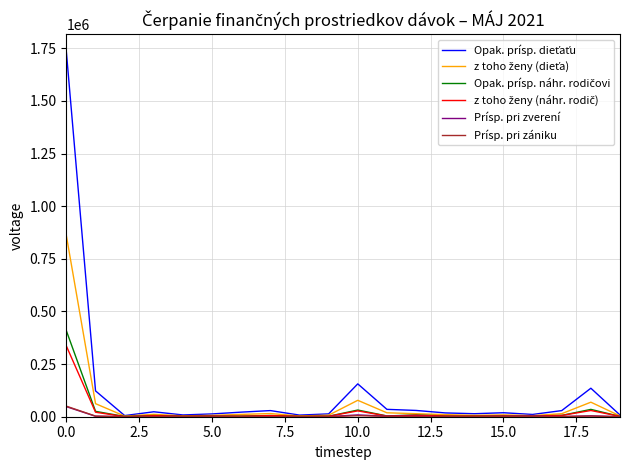

What is the maximum value shown in the chart?

1730600.5